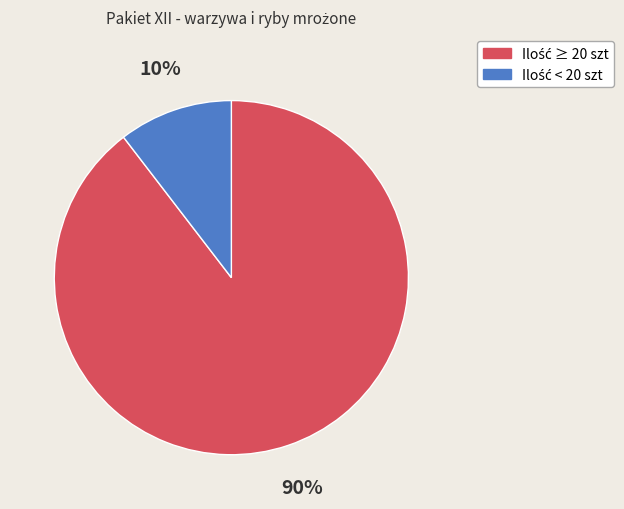

To the nearest percent, what is the average slice percentage?

50%